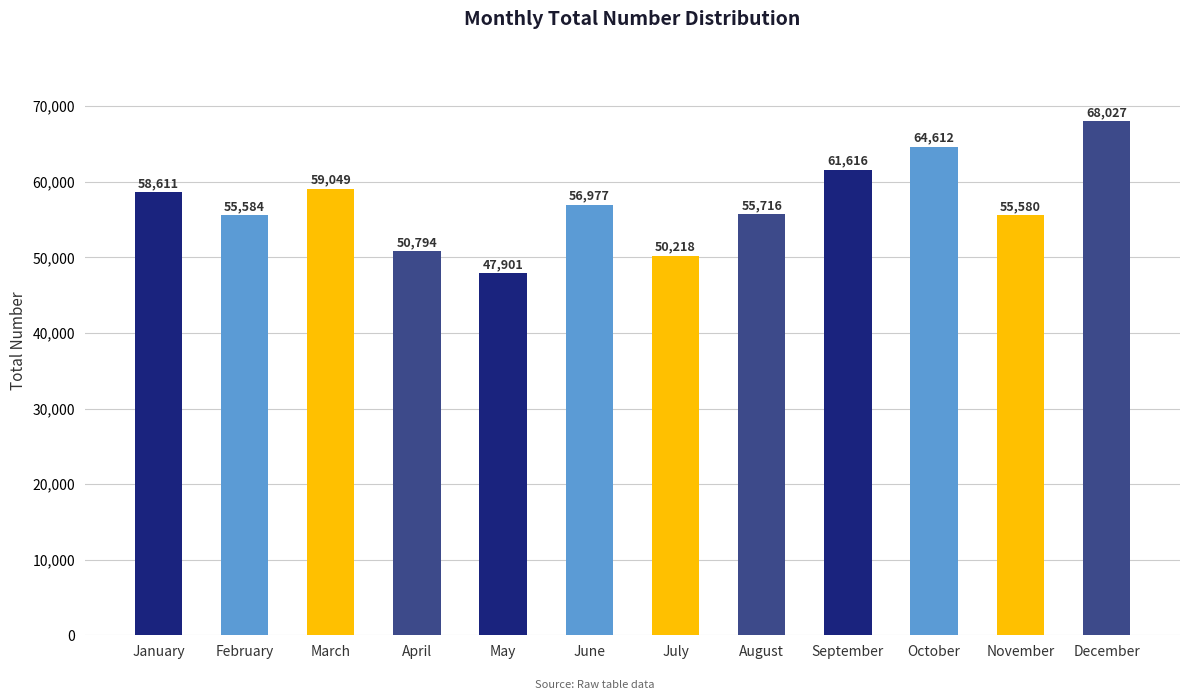

Rank the categories by value from highest to lowest.

December, October, September, March, January, June, August, February, November, April, July, May